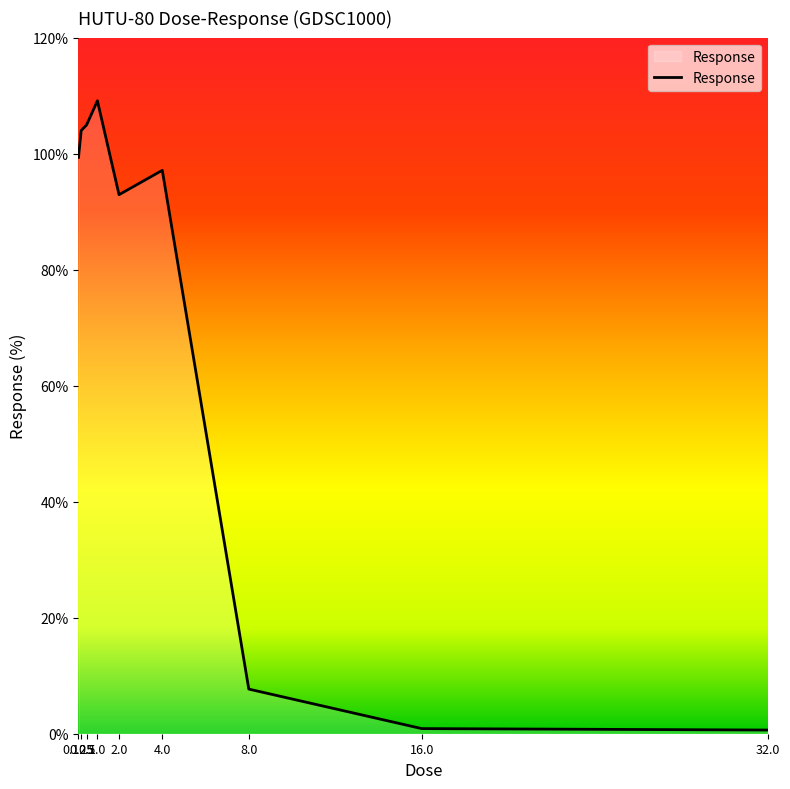

What position from the right is 16.0?

2